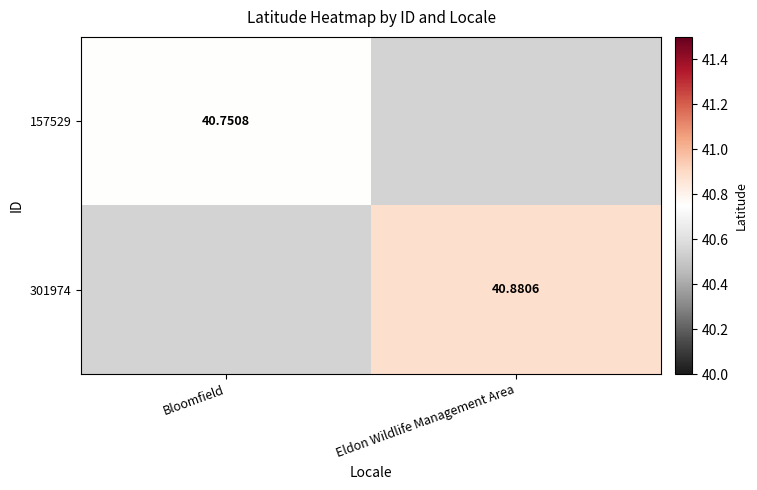

List the series in order of their peak value, lowest first.

157529, 301974